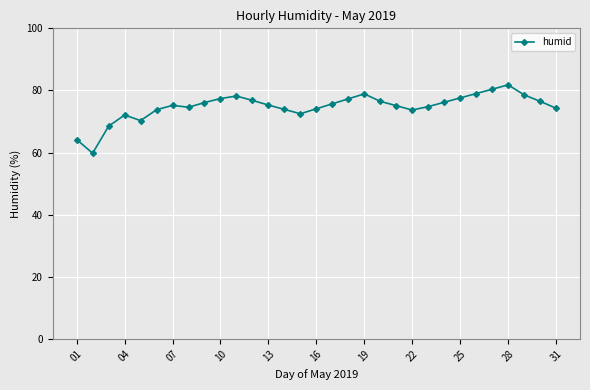

True or false: the data has more than 2 interior local peaks.

True